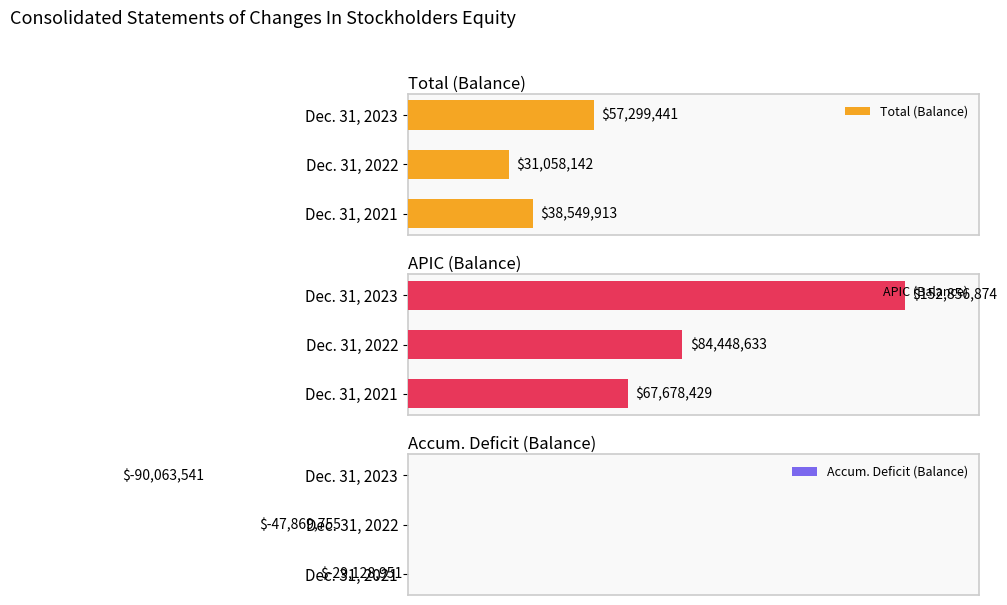

Which series changed the most between Dec. 31, 2021 and Dec. 31, 2023?

APIC (Balance)